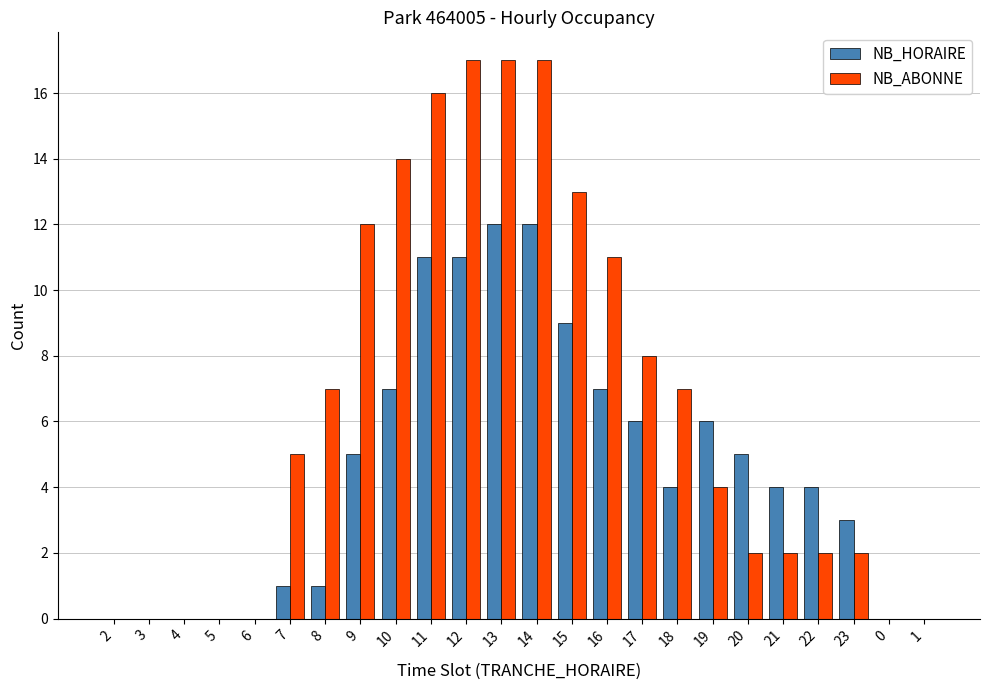

Between 4 and 15, which series saw the biggest shift?

NB_ABONNE